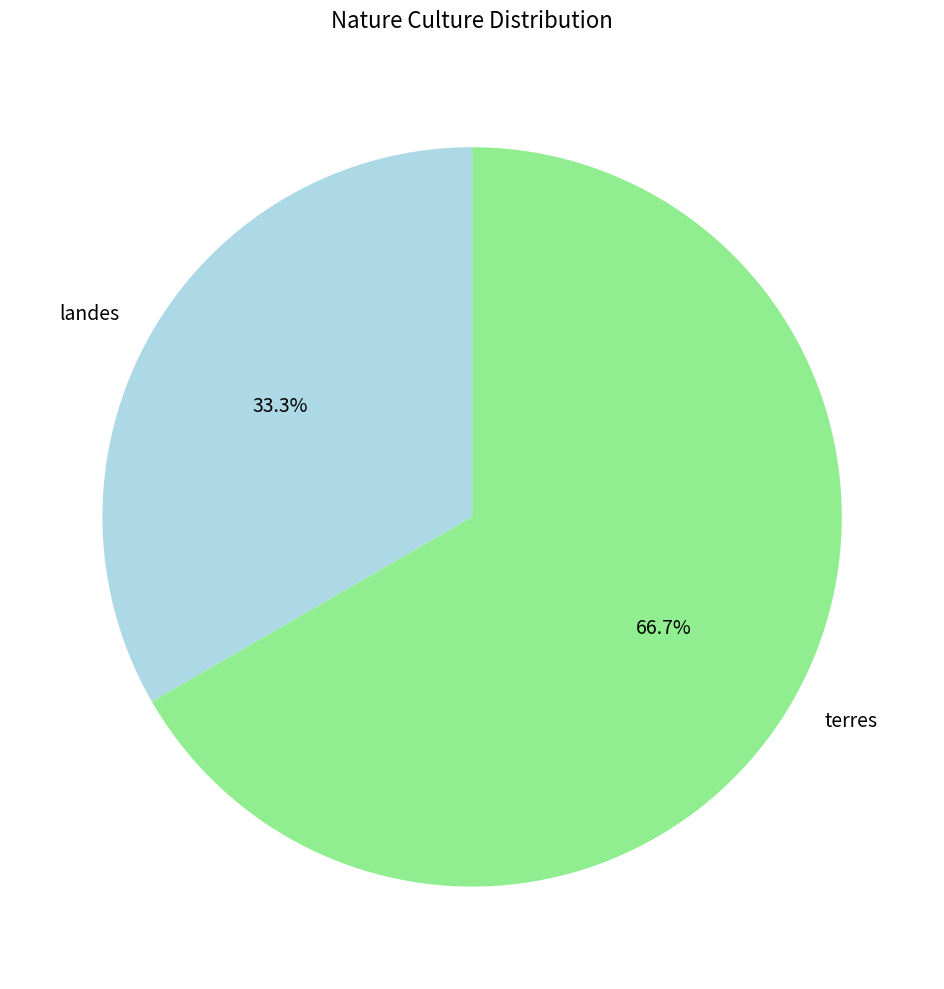

Between terres and landes, which is larger?

terres